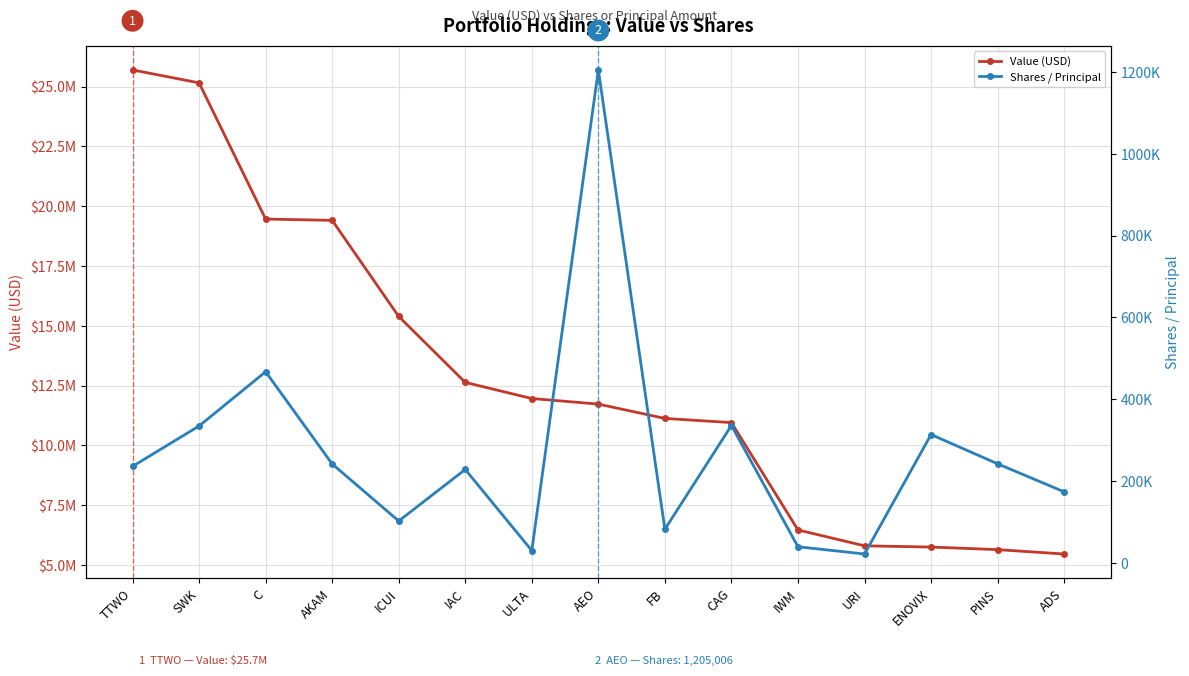

Where is Value (USD) nearest to the value 15577000?

ICUI